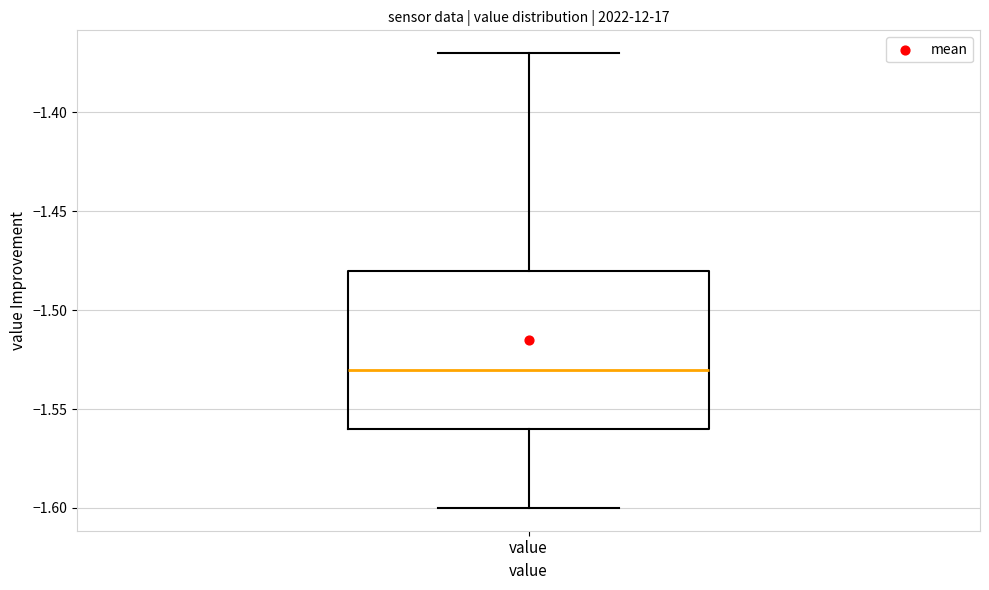

Read this box plot against the y-axis: the position of the median line, the range covered by the box, and the ends of both whiskers. The values are not printed on the chart, so give them approximately, as read against the axis.

median -1.53, box -1.56 to -1.48, whiskers -1.60 to -1.37